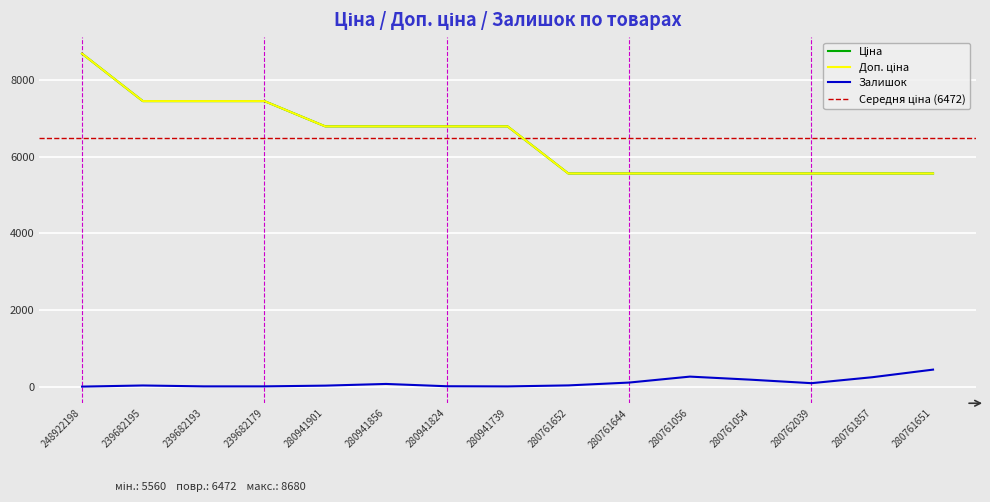

What is the greatest value displayed?

8679.5